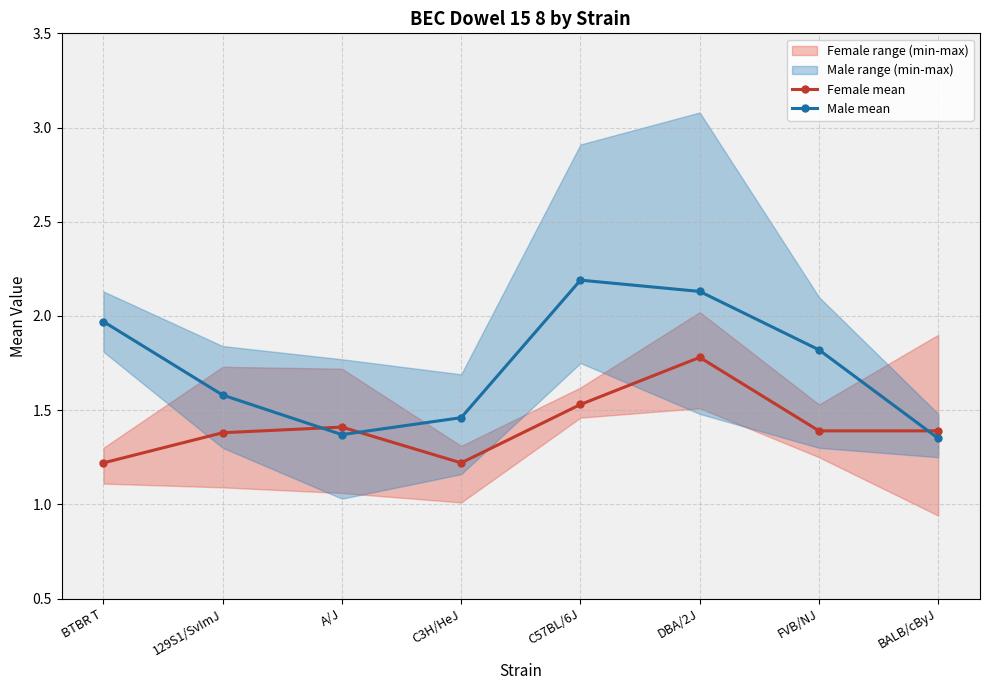

Reading left to right, what are all the values shown in this chart?

Female mean: BTBR T=1.2	129S1/SvImJ=1.4	A/J=1.4	C3H/HeJ=1.2	C57BL/6J=1.5	DBA/2J=1.8	FVB/NJ=1.4	BALB/cByJ=1.4
Male mean: BTBR T=2.0	129S1/SvImJ=1.6	A/J=1.4	C3H/HeJ=1.5	C57BL/6J=2.2	DBA/2J=2.1	FVB/NJ=1.8	BALB/cByJ=1.4